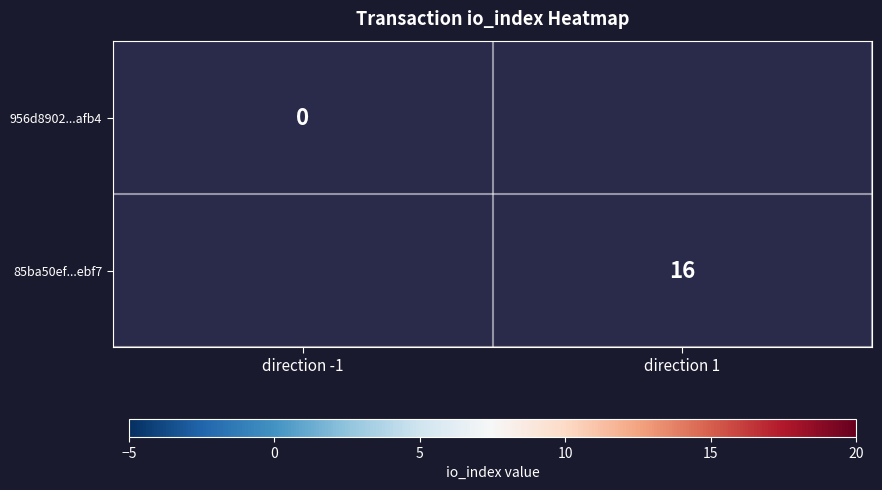

Is the value of 956d8902...afb4 at direction -1 greater than the value of 85ba50ef...ebf7 at direction 1?

No